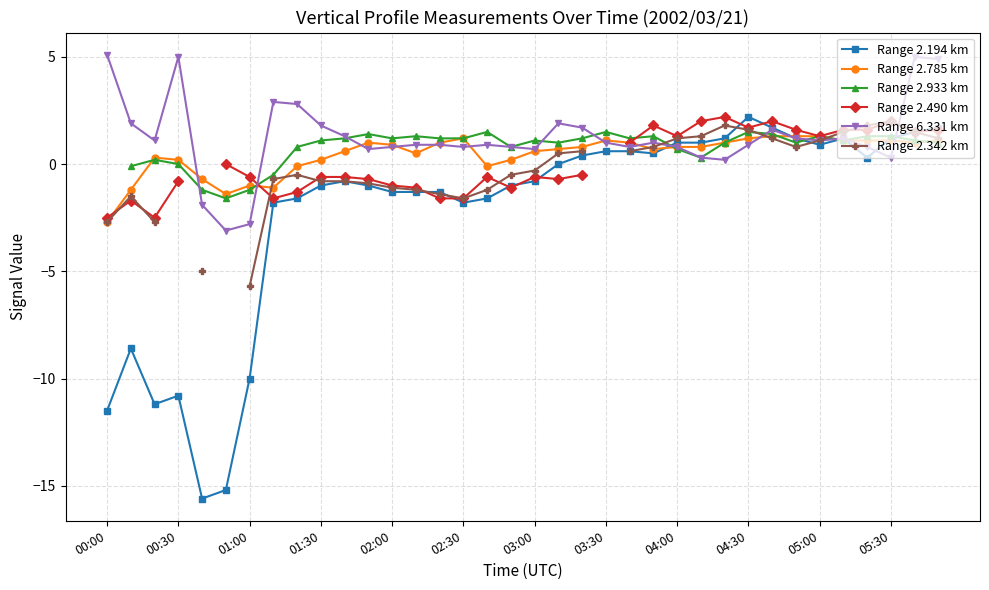

The Range 2.785 km series shows 0.3 at 05:30. True or false?

False